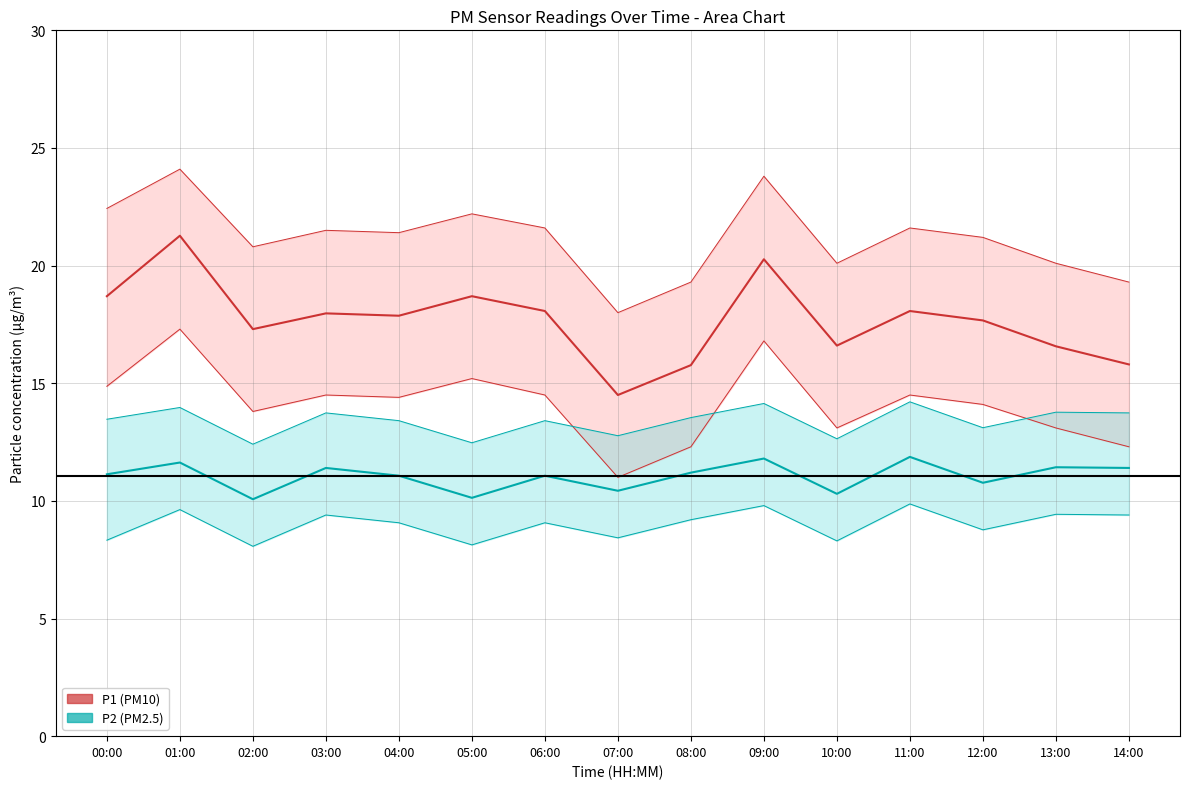

Where does the P1 (PM10) series first go above 17?

00:00